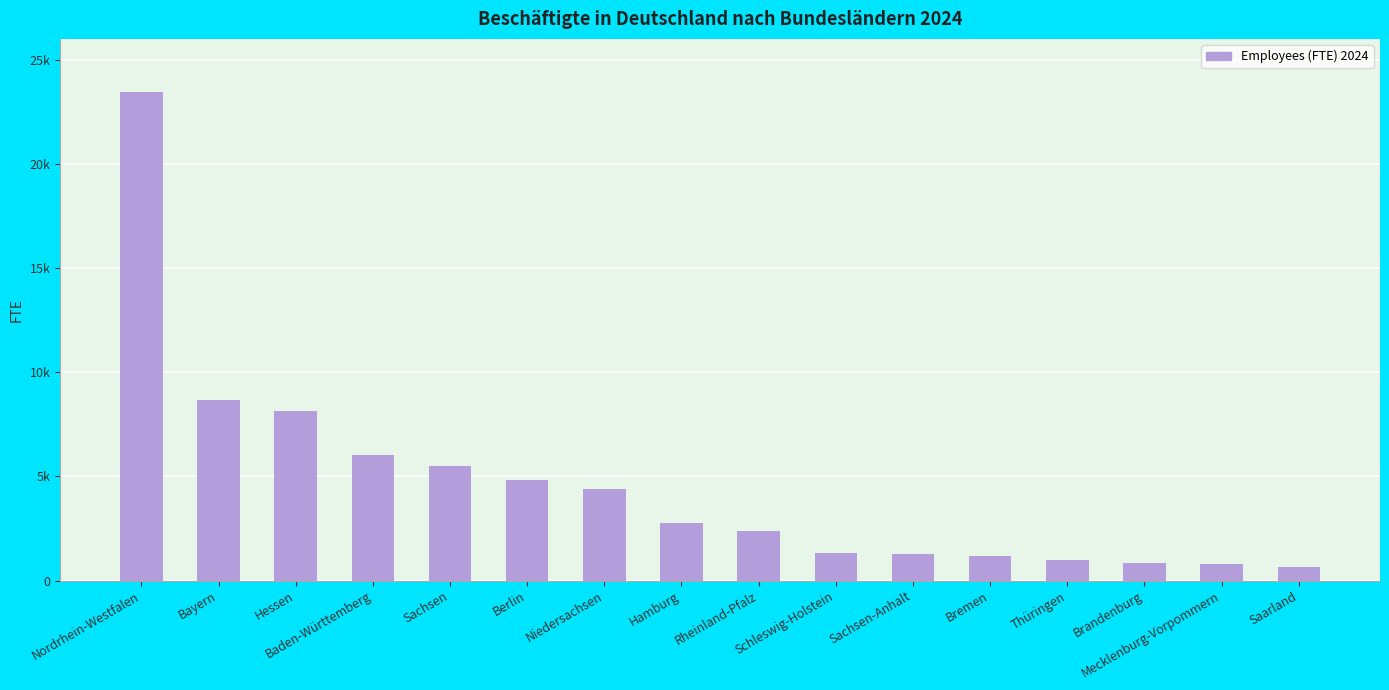

At which label is the value closest to 12062?

Bayern